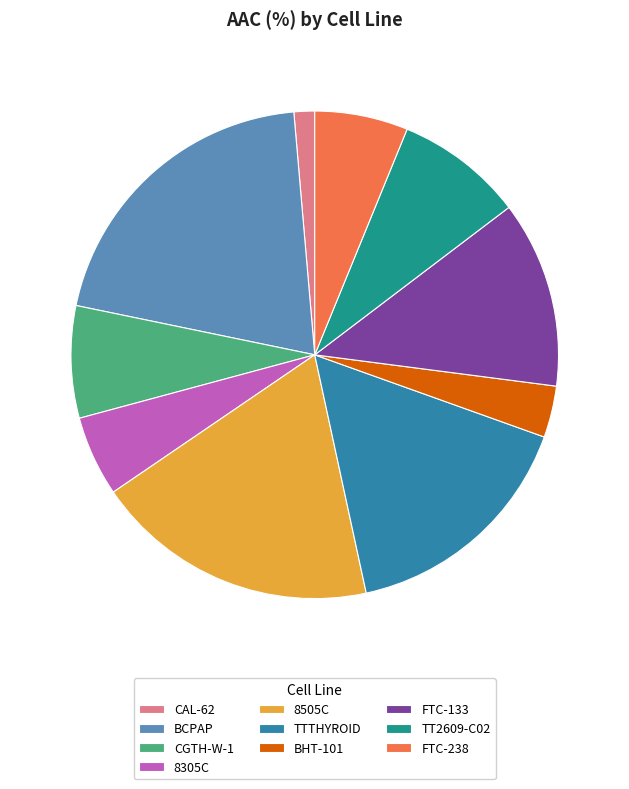

Do CGTH-W-1 and 8505C together represent more than half of the pie?

No